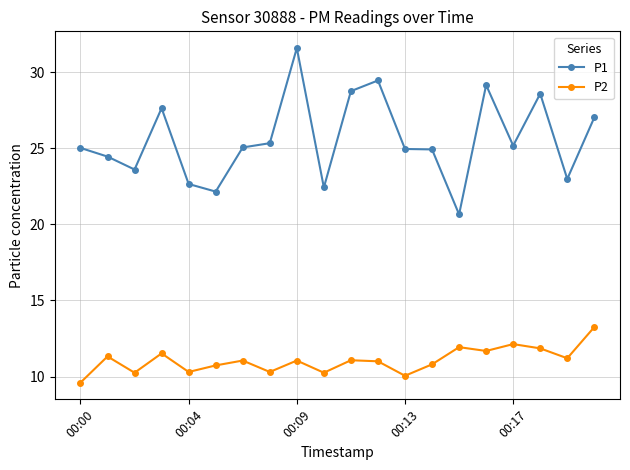

True or false: P1 has more than 1 interior local peaks.

True